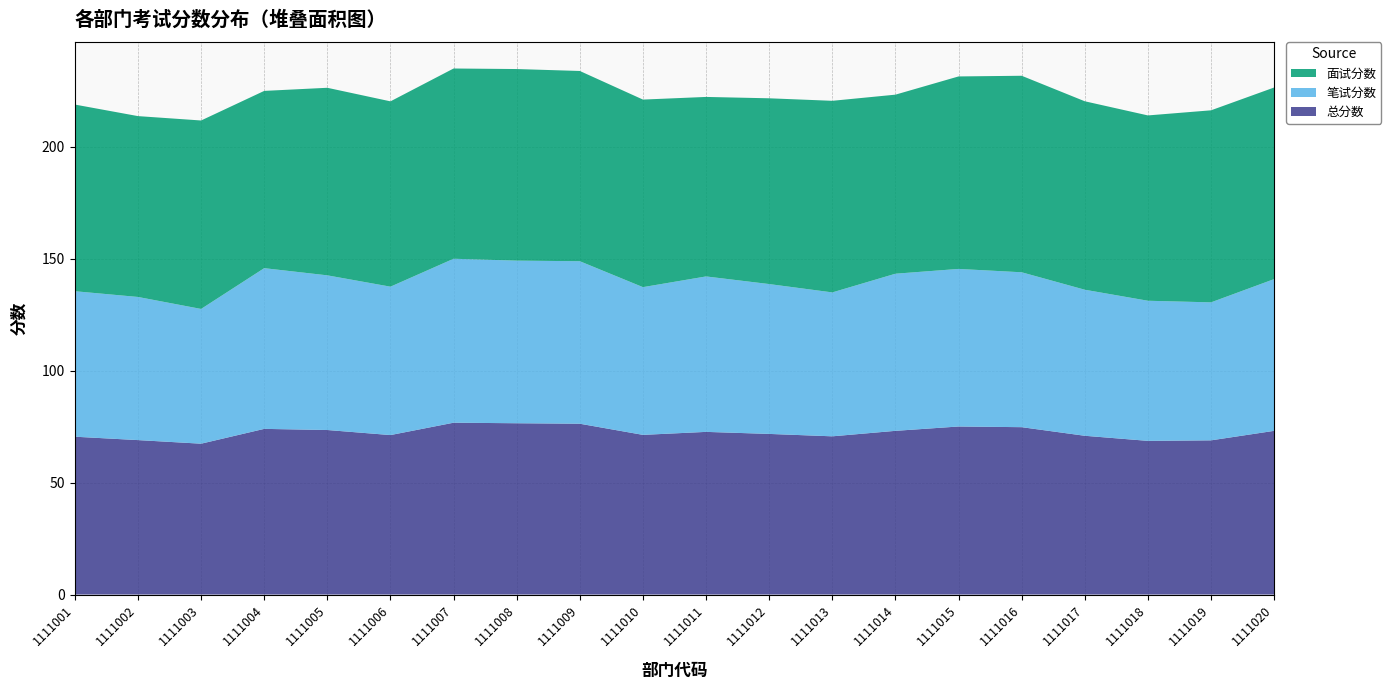

Reading right to left, what are all the values shown in this chart?

总分数: 1111020=73.1	1111019=68.9	1111018=68.7	1111017=70.9	1111016=74.8	1111015=75.1	1111014=73.1	1111013=70.7	1111012=71.8	1111011=72.7	1111010=71.3	1111009=76.3	1111008=76.5	1111007=76.8	1111006=71.2	1111005=73.5	1111004=74.0	1111003=67.4	1111002=69.0	1111001=70.5
笔试分数: 1111020=67.8	1111019=61.6	1111018=62.6	1111017=65.2	1111016=69.2	1111015=70.4	1111014=70.2	1111013=64.3	1111012=67.0	1111011=69.5	1111010=66.0	1111009=72.6	1111008=72.7	1111007=73.2	1111006=66.3	1111005=69.1	1111004=71.8	1111003=60.2	1111002=64.0	1111001=65.0
面试分数: 1111020=85.6	1111019=85.8	1111018=82.8	1111017=84.2	1111016=87.8	1111015=86.0	1111014=80.0	1111013=85.6	1111012=83.0	1111011=80.2	1111010=83.8	1111009=85.0	1111008=85.6	1111007=85.0	1111006=82.8	1111005=83.8	1111004=79.2	1111003=84.2	1111002=80.8	1111001=83.4